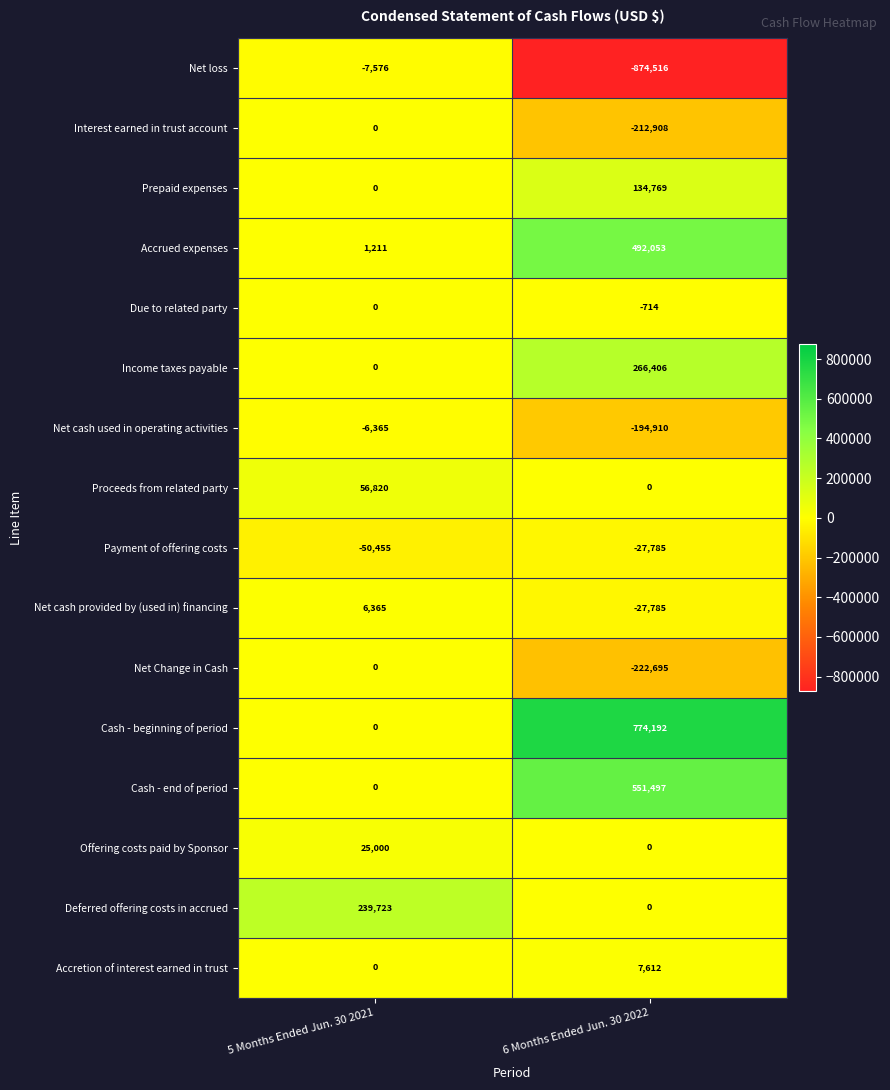

What is the sum of the Net Change in Cash values at 5 Months Ended Jun. 30 2021 and 6 Months Ended Jun. 30 2022?

-222695